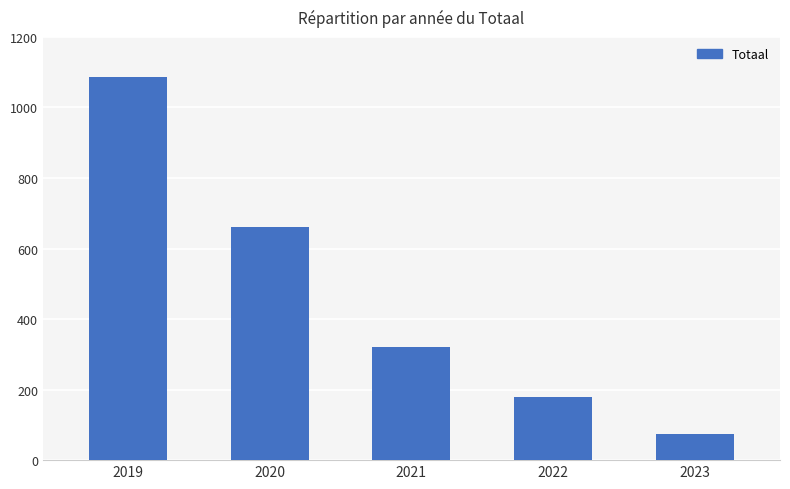

How many values are below 321?

2